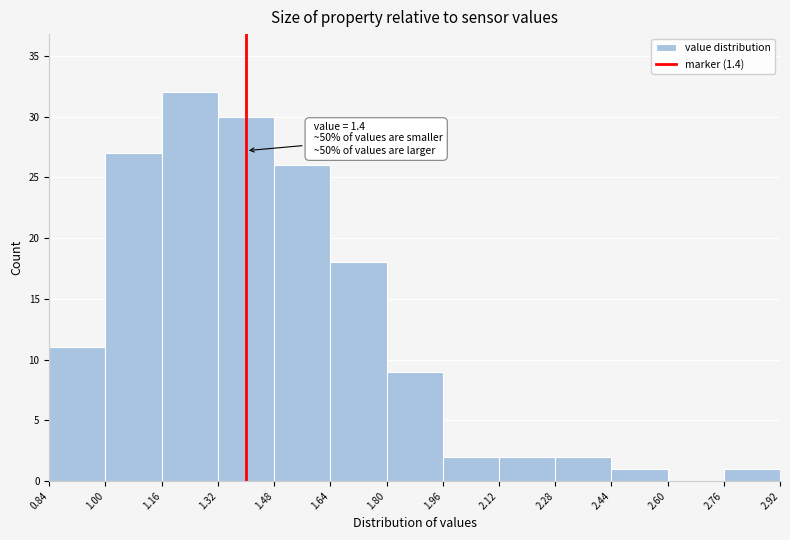

Which range on the x-axis has the tallest bar?

1.16 to 1.32